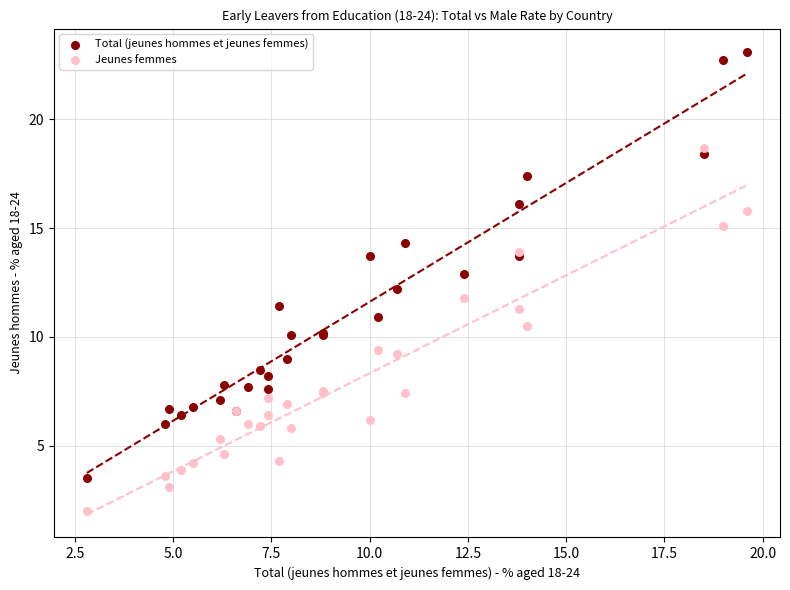

Which series contains the highest Y value?

Total (jeunes hommes et jeunes femmes)